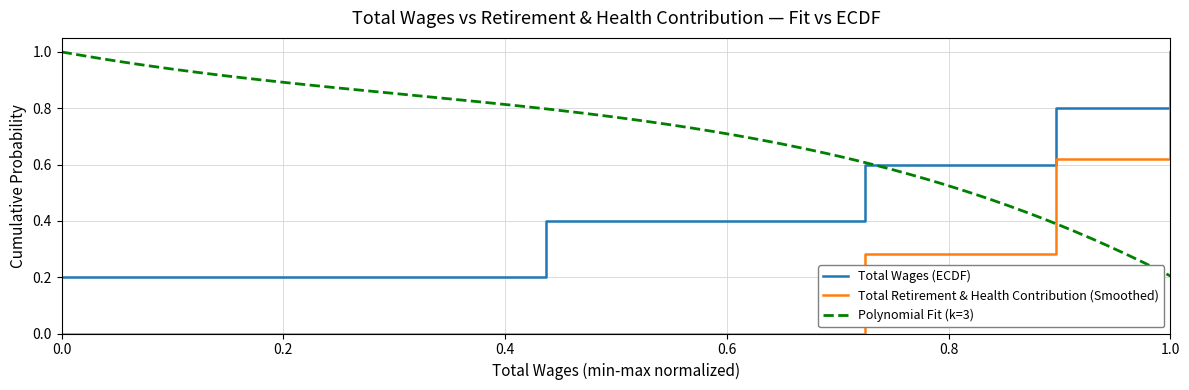

What is the maximum value for Total Retirement & Health Contribution (Smoothed)?

1.0